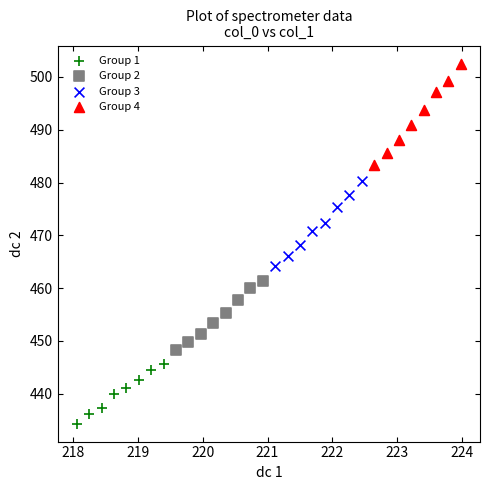

Which series reaches the maximum Y coordinate?

Group 4